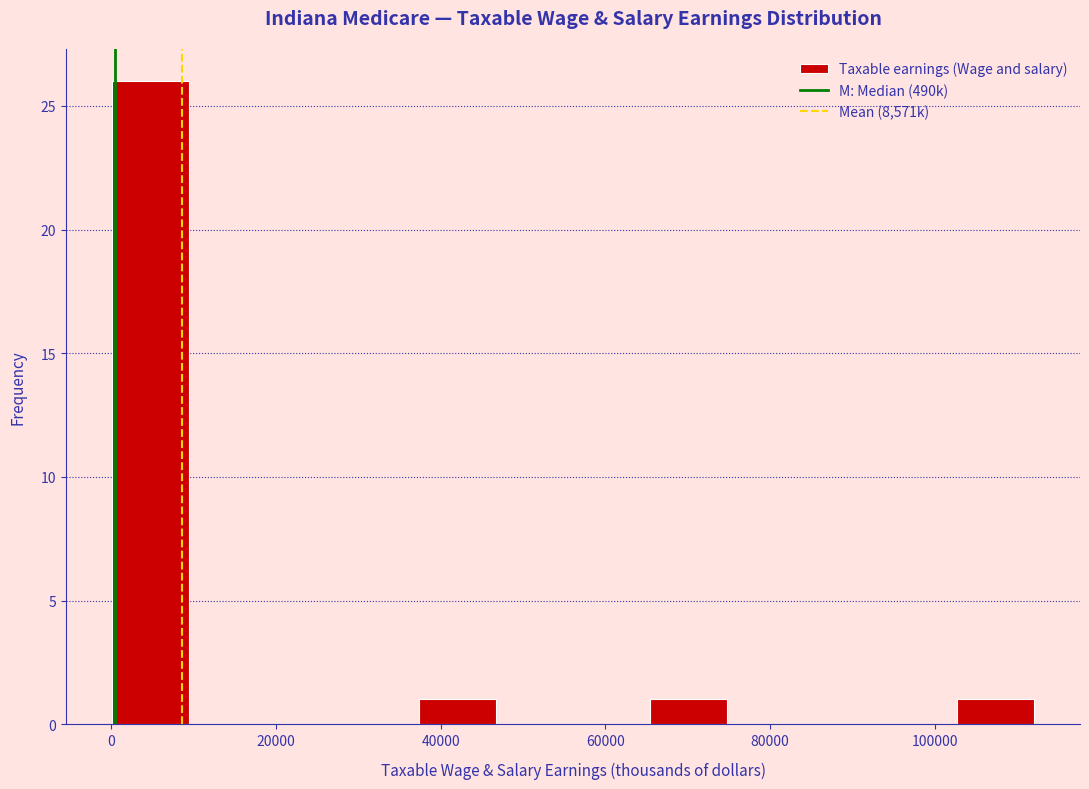

Reading left to right, list every bar in this chart as the range it spans on the x-axis followed by its height. Neither the bar edges nor the heights are printed on the chart, so give them approximately, as read against the axes.

0 to 10000: 26
10000 to 18000: 0
18000 to 28000: 0
28000 to 38000: 0
38000 to 46000: 1
46000 to 56000: 0
56000 to 66000: 0
66000 to 74000: 1
74000 to 84000: 0
84000 to 94000: 0
94000 to 102000: 0
102000 to 112000: 1